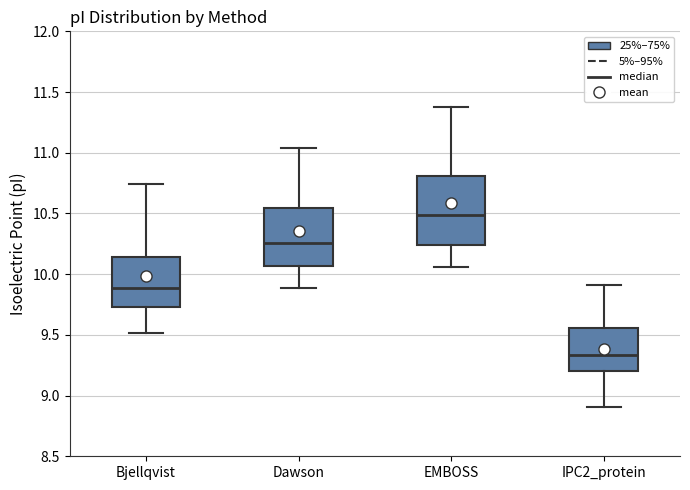

Reading left to right, transcribe this box plot: for each box, give where its median line is, the range the box spans, and where its two whiskers end, as read against the y-axis. The values are not printed on the chart, so give them approximately, as read against the axis.

Bjellqvist: median 9.90, box 9.75 to 10.15, whiskers 9.50 to 10.75
Dawson: median 10.25, box 10.05 to 10.55, whiskers 9.90 to 11.05
EMBOSS: median 10.50, box 10.25 to 10.80, whiskers 10.05 to 11.35
IPC2_protein: median 9.35, box 9.20 to 9.55, whiskers 8.90 to 9.90